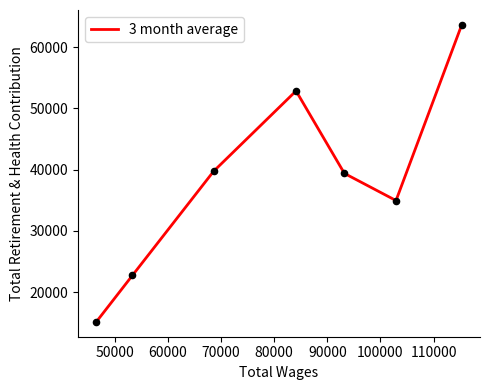

Between 50000 and 70000, which is larger?

70000